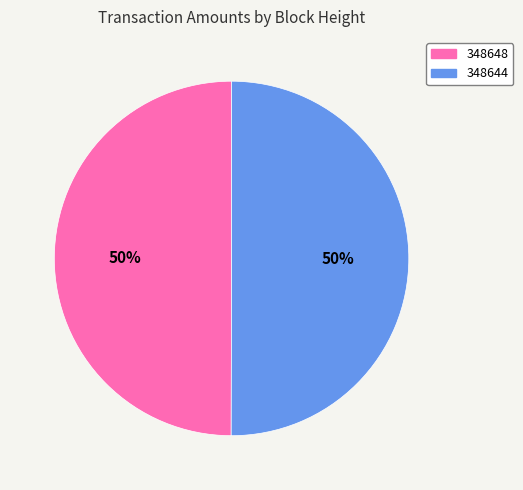

Is the sum of 348644 and 348648 greater than half?

Yes